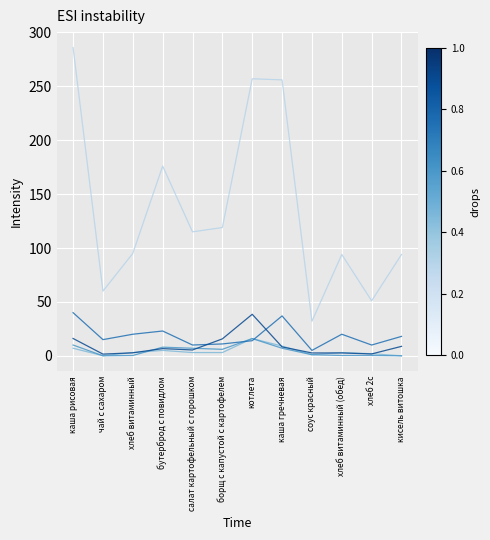

How many lines are shown in the chart?

5